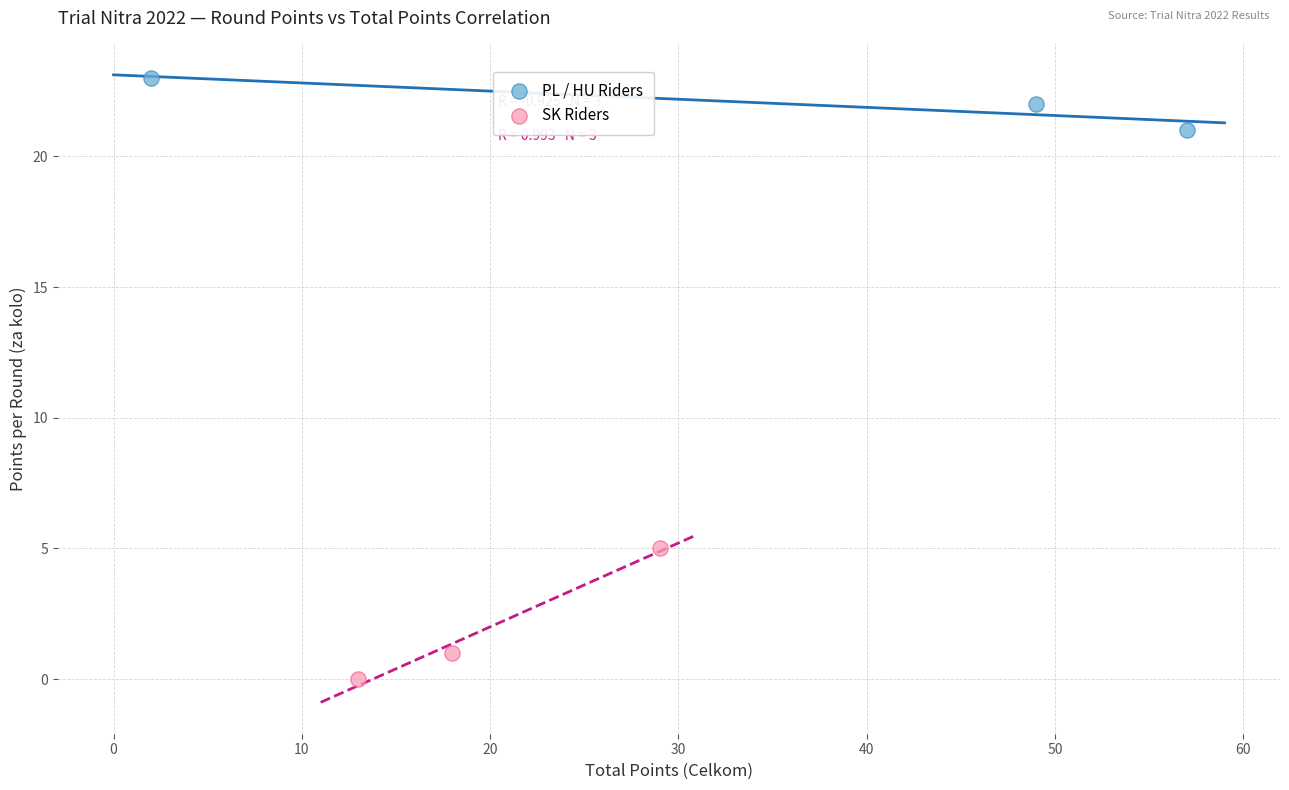

Which series has the largest Y range (max minus min)?

SK Riders